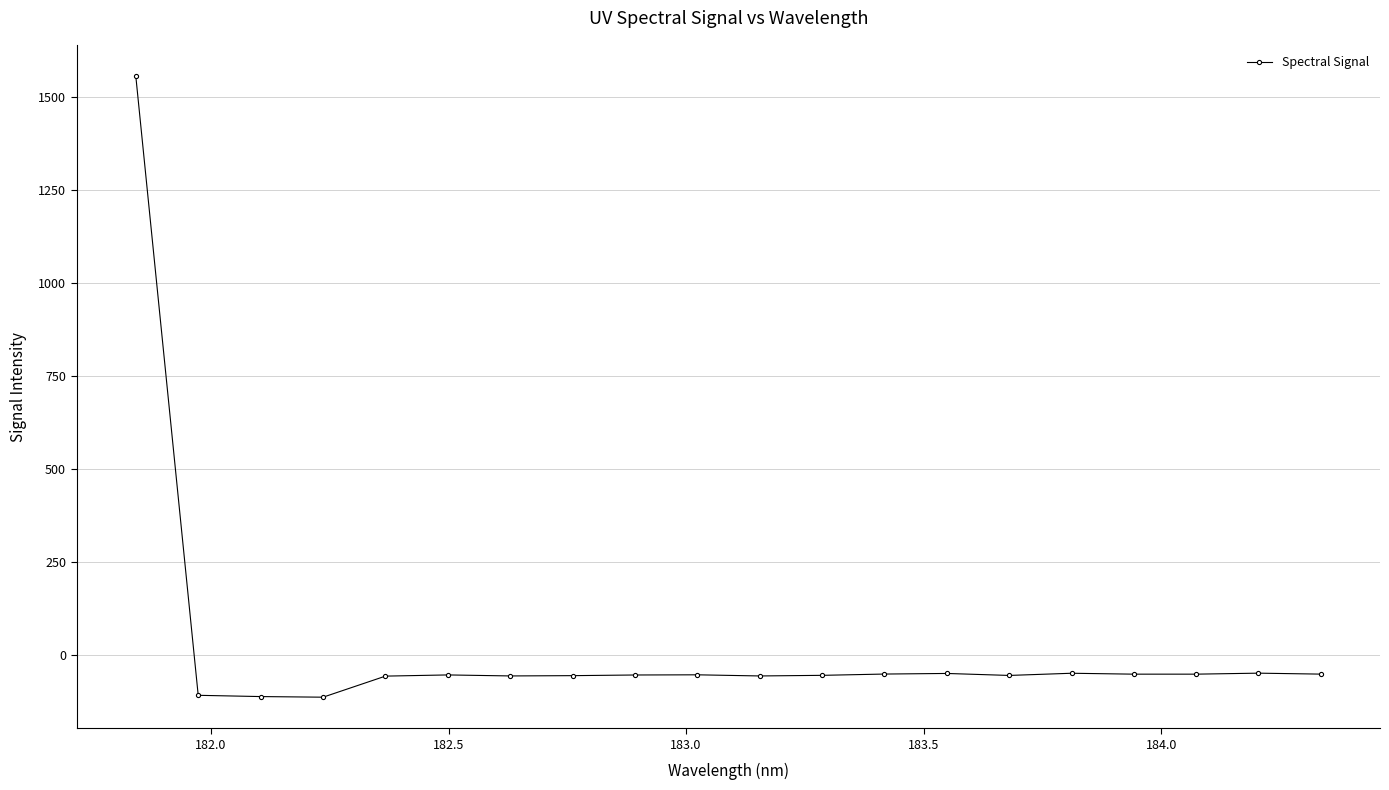

What is the value of the 9th point from the left?

-54.3